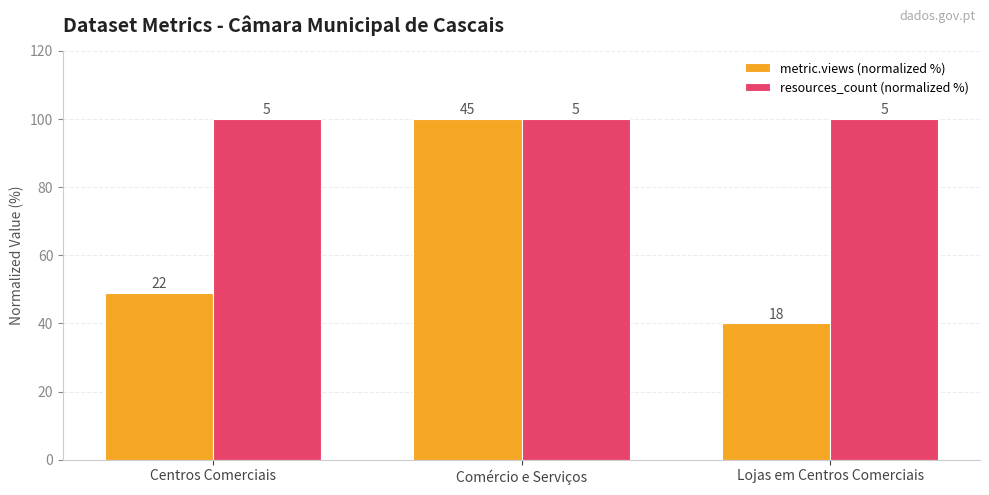

Reading left to right, transcribe all the data shown in this chart.

metric.views (normalized %): Centros Comerciais=48.9	Comércio e Serviços=100.0	Lojas em Centros Comerciais=40.0
resources_count (normalized %): Centros Comerciais=100.0	Comércio e Serviços=100.0	Lojas em Centros Comerciais=100.0